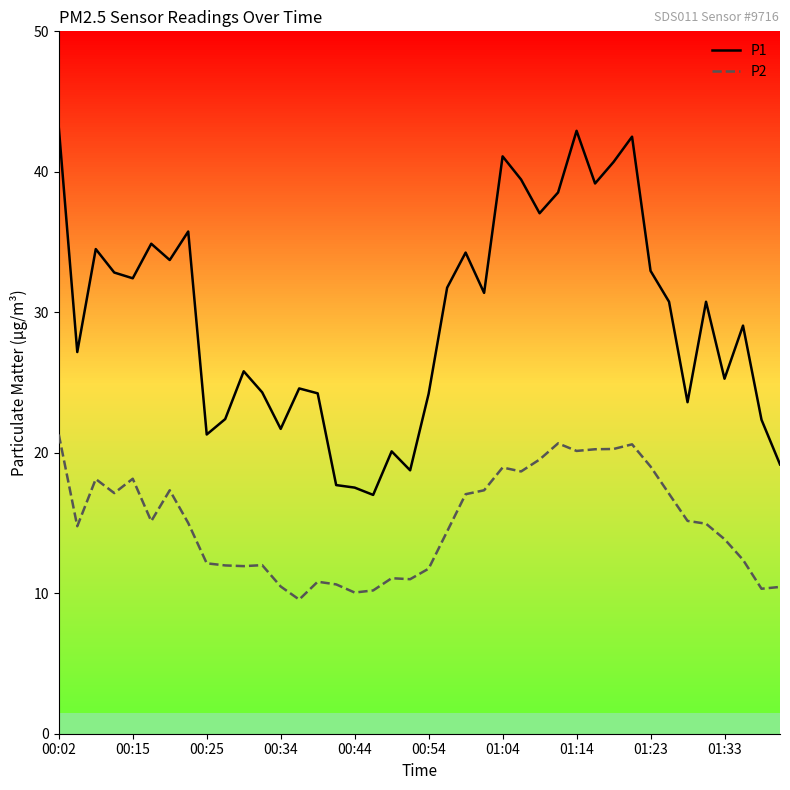

Which series has the largest total across all categories?

P1